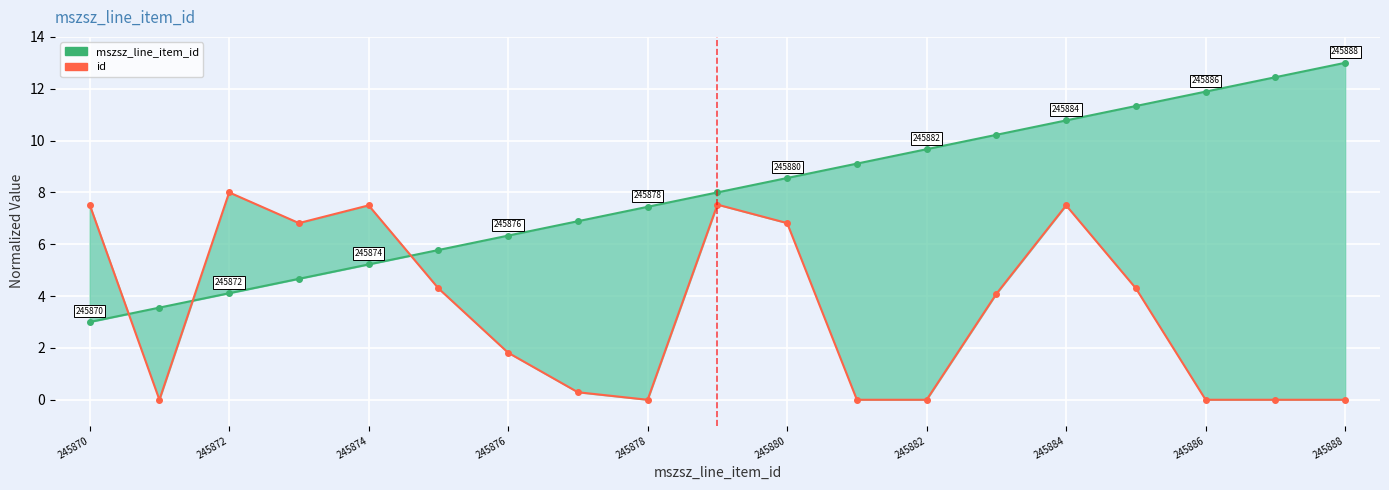

The value of id at 245872 is -4.7. True or false?

False